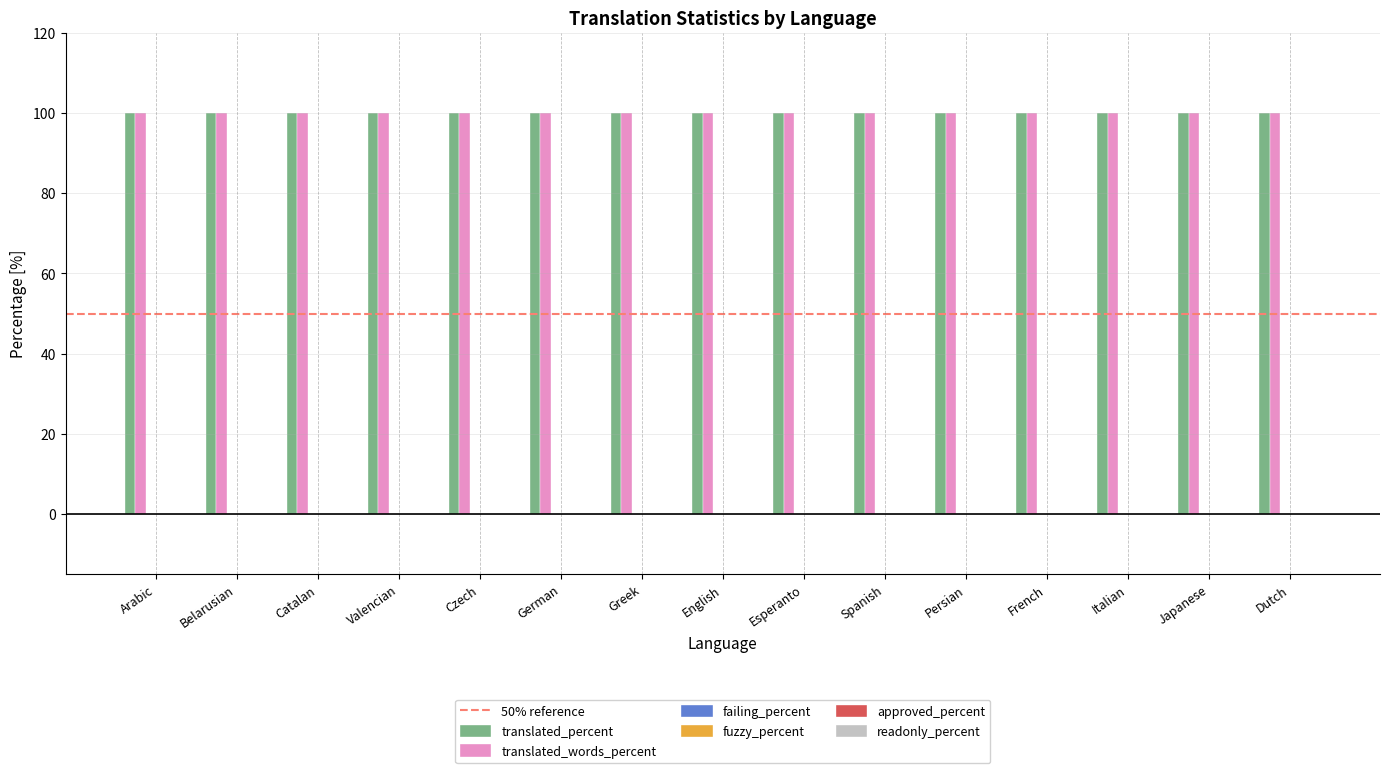

How many series are shown in this chart?

6